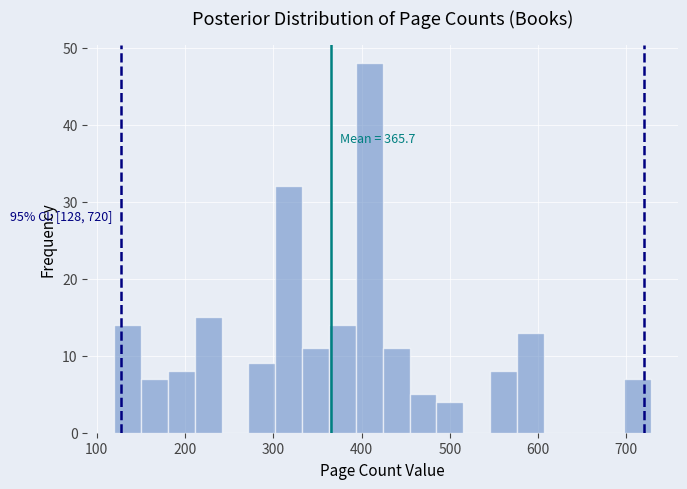

Read against the x-axis, roughly where is the centre of the tallest bar?

410